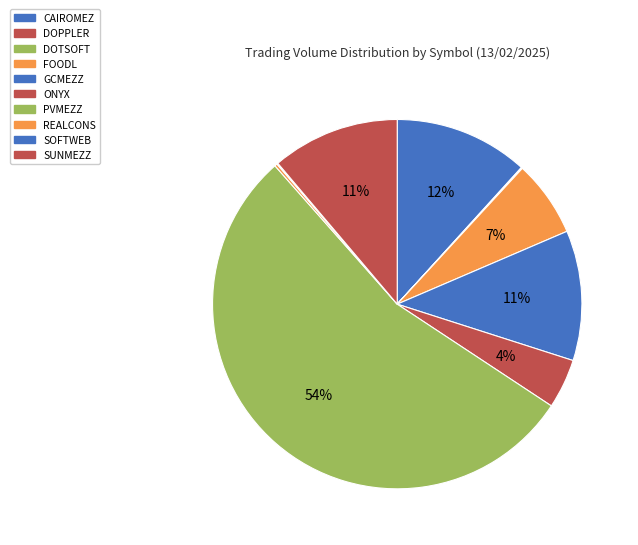

Rank the categories by value from highest to lowest.

PVMEZZ, CAIROMEZ, GCMEZZ, SUNMEZZ, FOODL, ONYX, REALCONS, SOFTWEB, DOPPLER, DOTSOFT